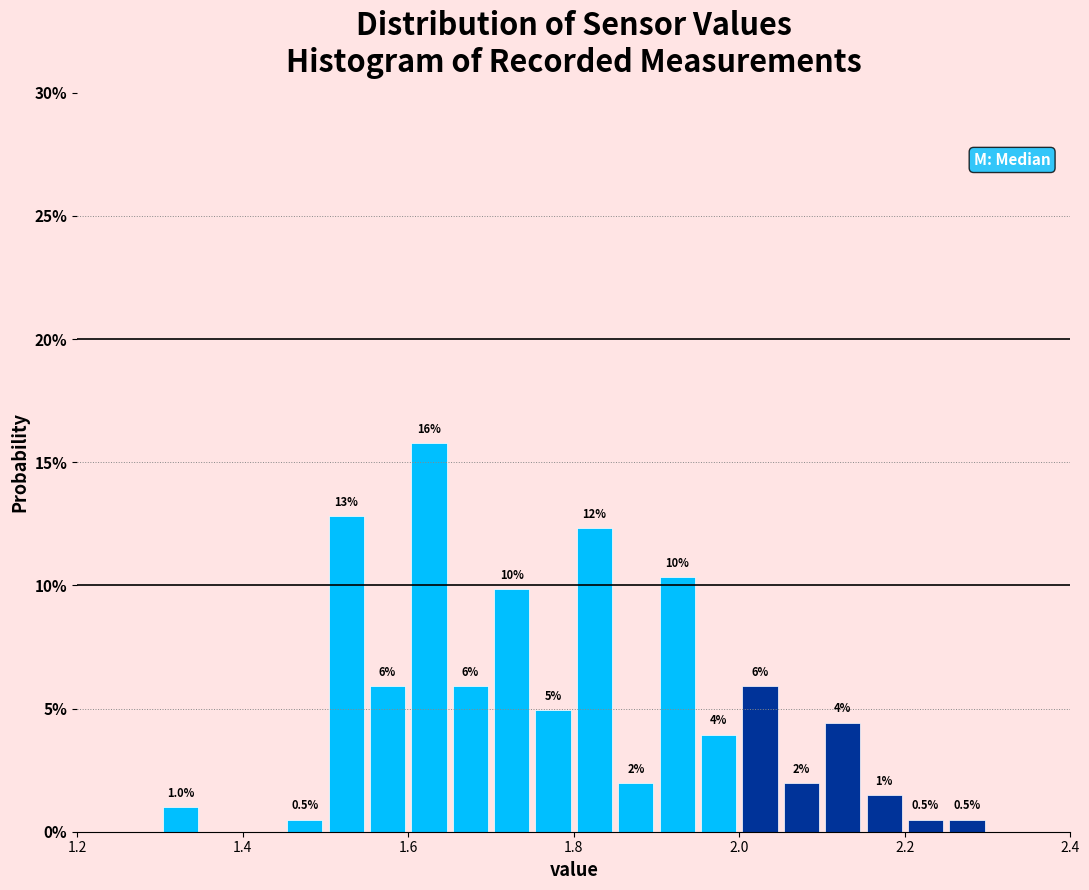

Read against the x-axis, roughly where is the centre of the tallest bar?

1.62